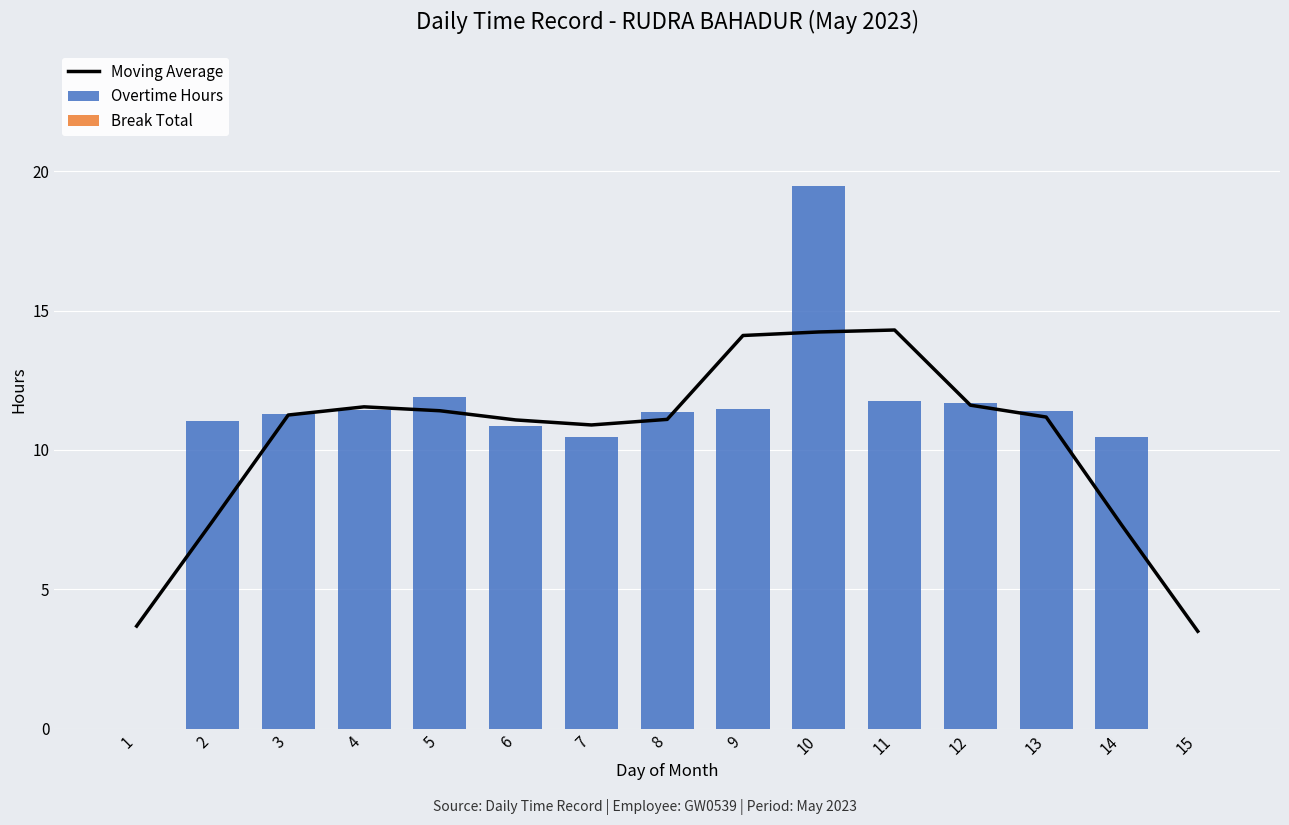

What is the value of the Overtime Hours bar at the 10th from the left?

19.5